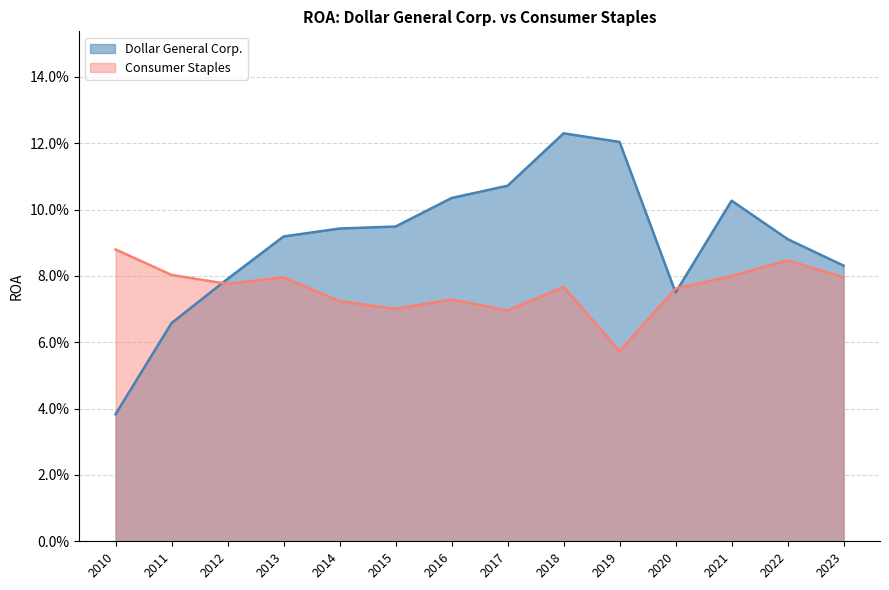

At how many categories does at least one series exceed 0?

14